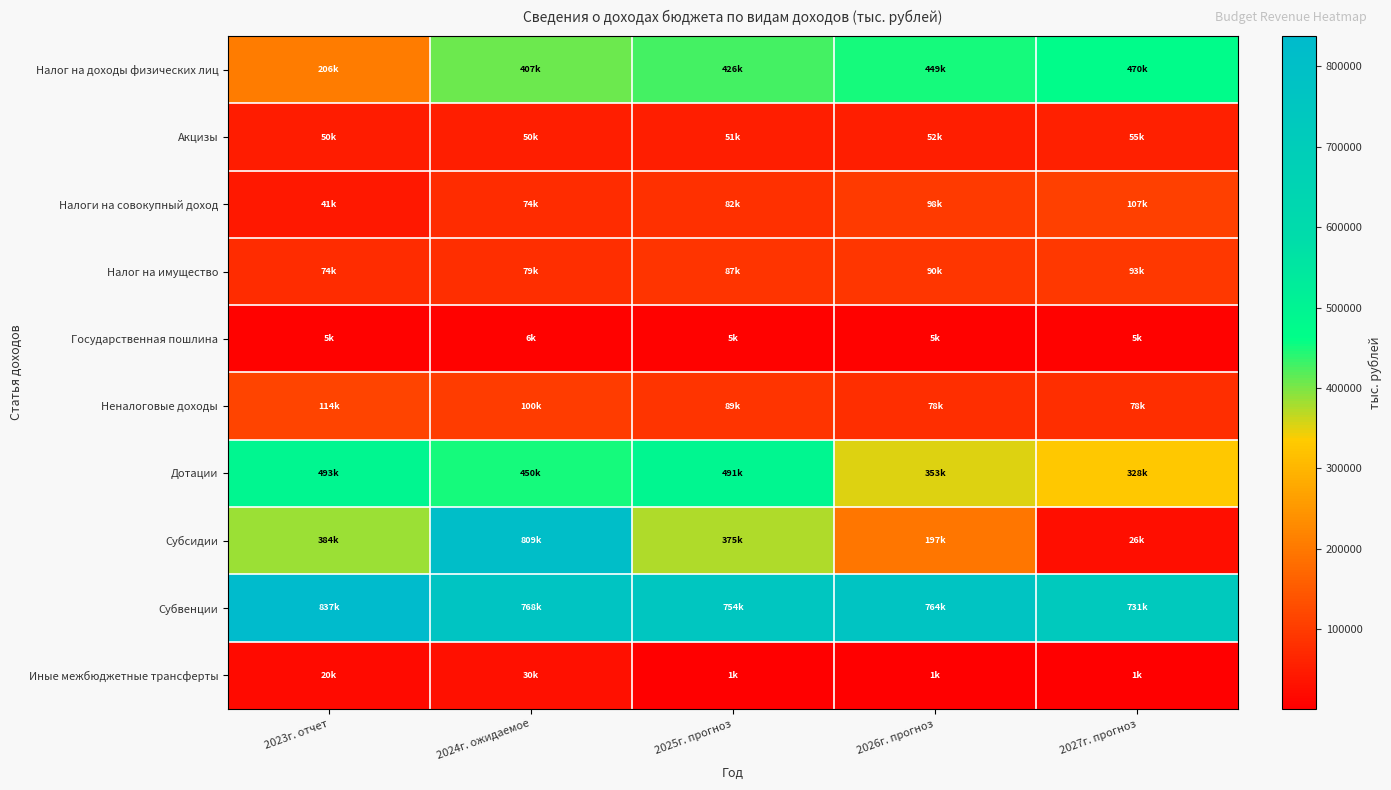

Which series has the largest range (max minus min)?

Субсидии